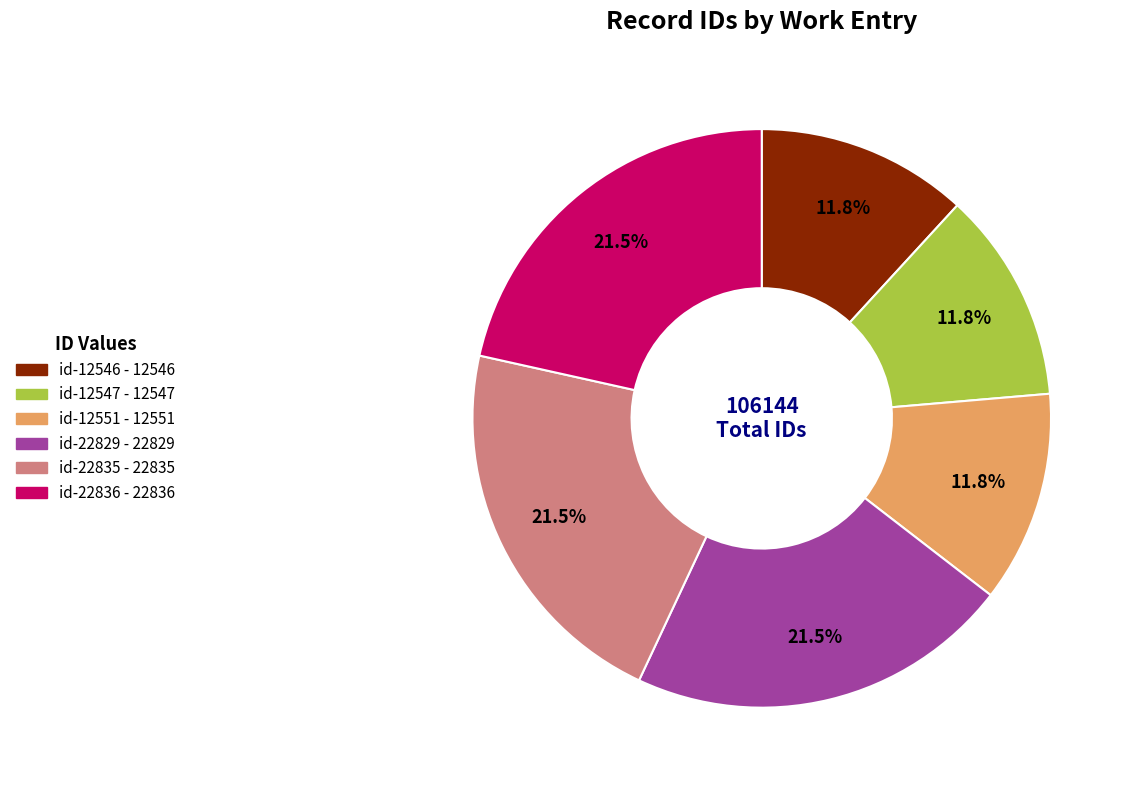

Is there a majority slice in this chart?

No